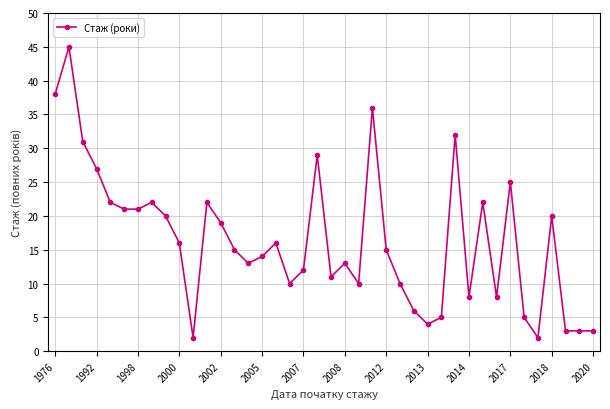

What is the difference between the maximum and second lowest values?

43